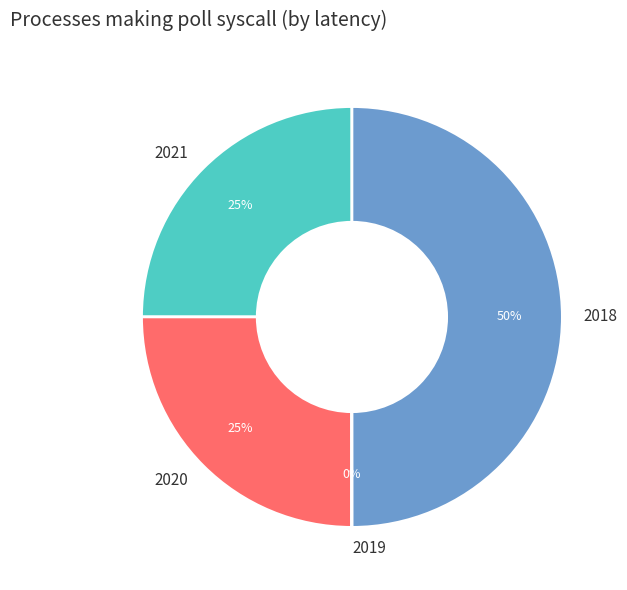

Is the sum of 2018 and 2021 greater than half?

Yes